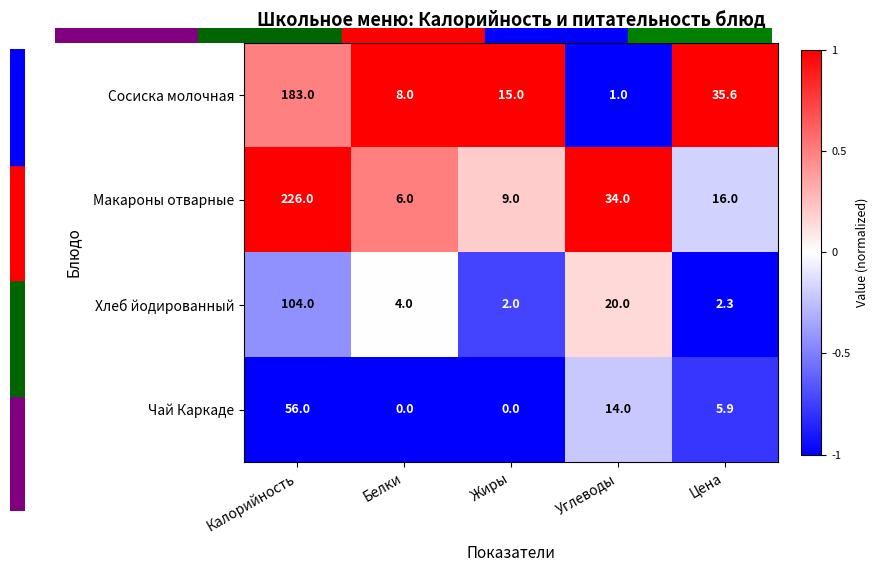

What is the smallest value displayed?

0.0